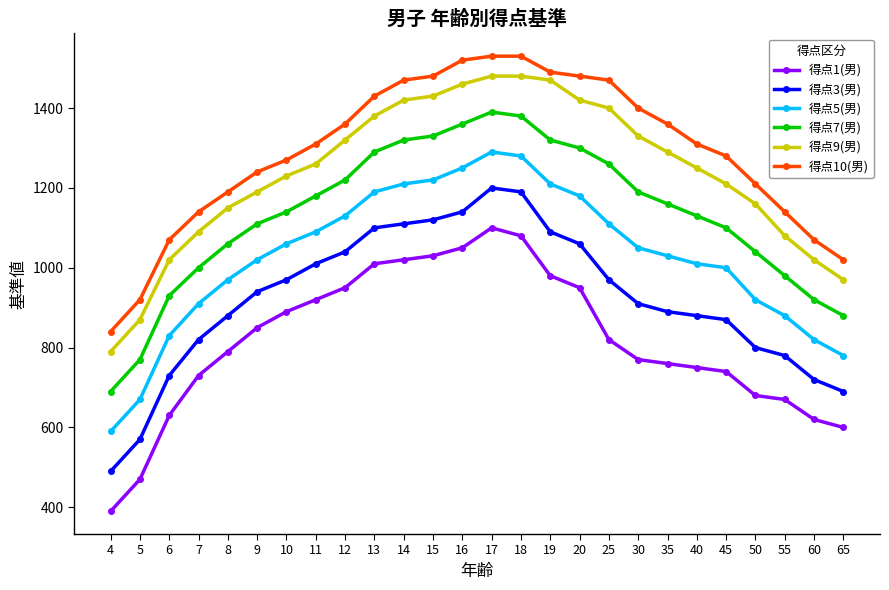

Reading left to right, what are all the values shown in this chart?

得点1(男): 390	470	630	730	790	850	890	920	950	1010	1020	1030	1050	1100	1080	980	950	820	770	760	750	740	680	670	620	600
得点3(男): 490	570	730	820	880	940	970	1010	1040	1100	1110	1120	1140	1200	1190	1090	1060	970	910	890	880	870	800	780	720	690
得点5(男): 590	670	830	910	970	1020	1060	1090	1130	1190	1210	1220	1250	1290	1280	1210	1180	1110	1050	1030	1010	1000	920	880	820	780
得点7(男): 690	770	930	1000	1060	1110	1140	1180	1220	1290	1320	1330	1360	1390	1380	1320	1300	1260	1190	1160	1130	1100	1040	980	920	880
得点9(男): 790	870	1020	1090	1150	1190	1230	1260	1320	1380	1420	1430	1460	1480	1480	1470	1420	1400	1330	1290	1250	1210	1160	1080	1020	970
得点10(男): 840	920	1070	1140	1190	1240	1270	1310	1360	1430	1470	1480	1520	1530	1530	1490	1480	1470	1400	1360	1310	1280	1210	1140	1070	1020